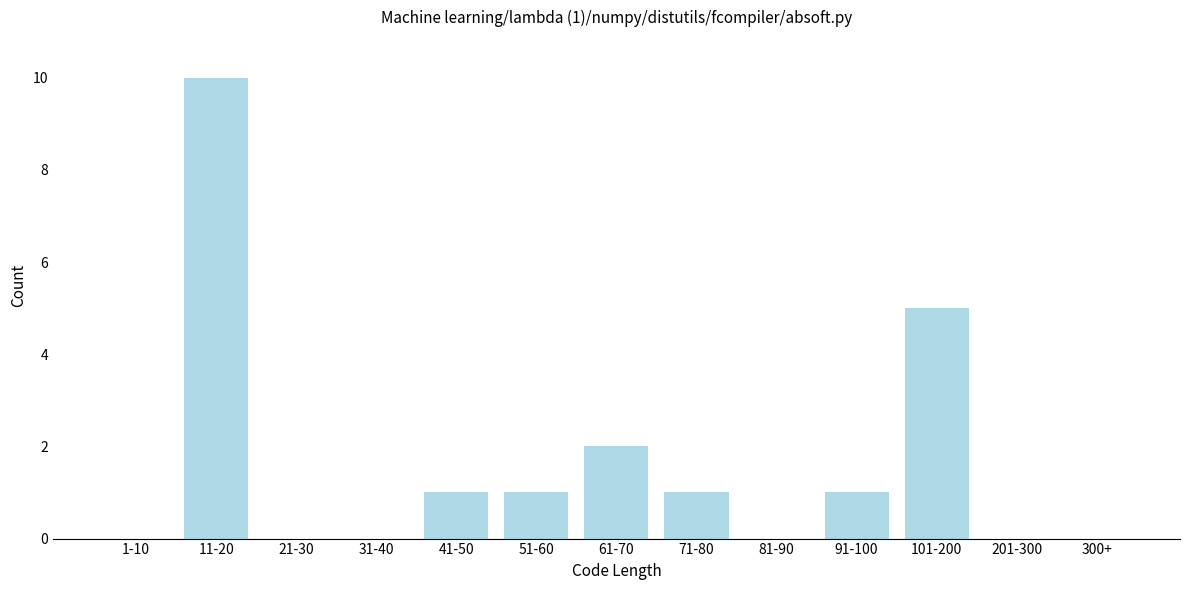

Reading left to right, extract all data points from this chart.

1-10=0	11-20=10	21-30=0	31-40=0	41-50=1	51-60=1	61-70=2	71-80=1	81-90=0	91-100=1	101-200=5	201-300=0	300+=0